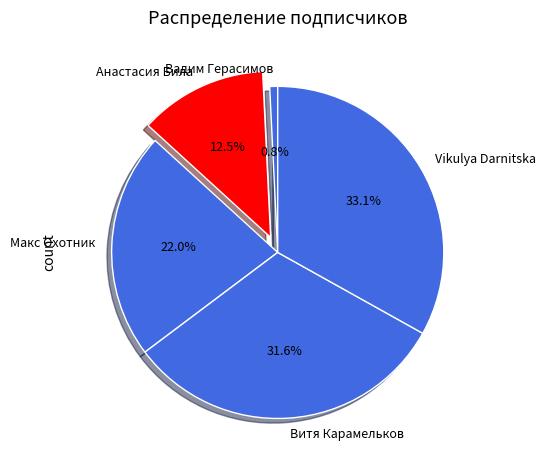

Rank the categories by value from lowest to highest.

Вадим Герасимов, Анастасия Била, Макс Охотник, Витя Карамельков, Vikulya Darnitska